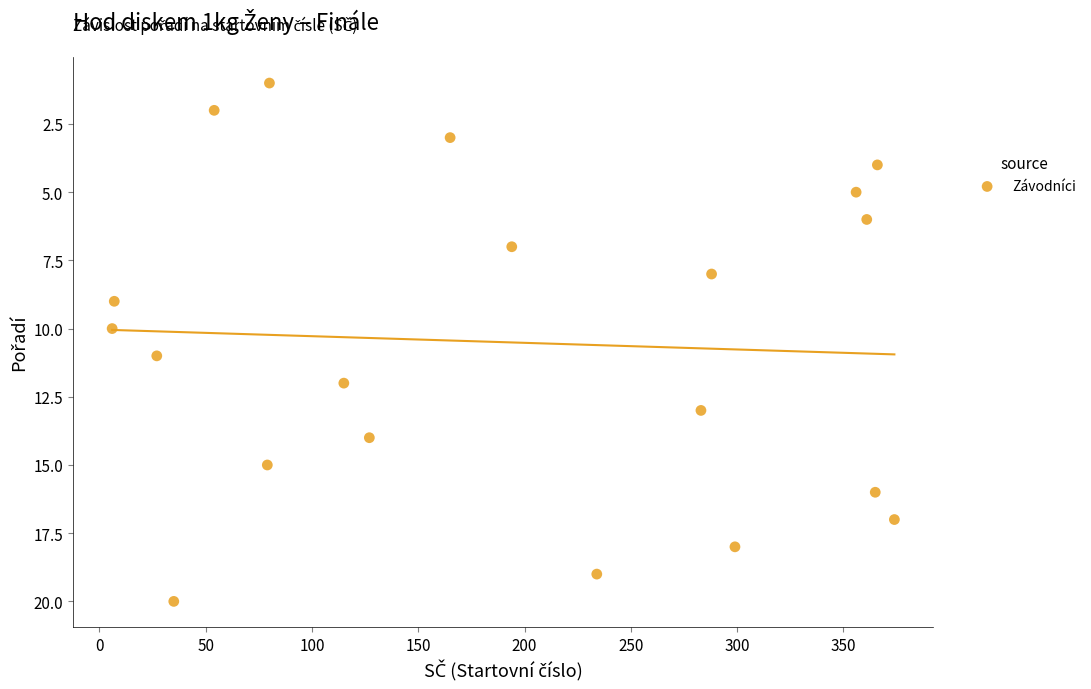

What is the range of Y values (max minus min)?

19